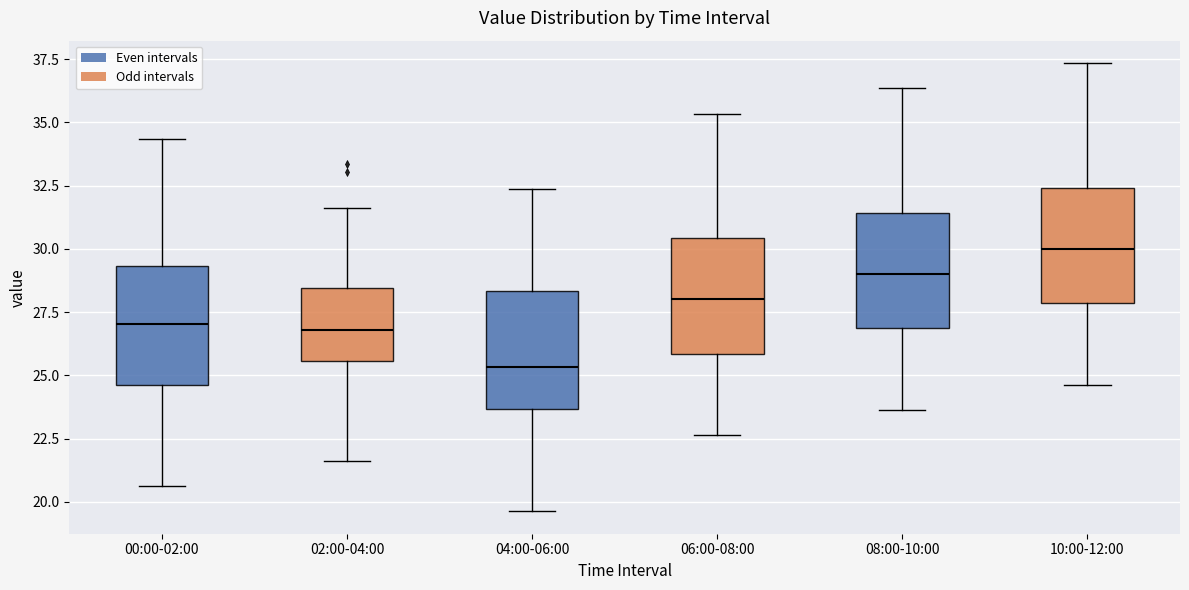

Reading left to right, transcribe this box plot: for each box, give where its median line is, the range the box spans, and where its two whiskers end, as read against the y-axis. The values are not printed on the chart, so give them approximately, as read against the axis.

00:00-02:00: median 27.0, box 24.5 to 29.5, whiskers 20.5 to 34.5
02:00-04:00: median 27.0, box 25.5 to 28.5, whiskers 21.5 to 31.5
04:00-06:00: median 25.5, box 23.5 to 28.5, whiskers 19.5 to 32.5
06:00-08:00: median 28.0, box 26.0 to 30.5, whiskers 22.5 to 35.5
08:00-10:00: median 29.0, box 27.0 to 31.5, whiskers 23.5 to 36.5
10:00-12:00: median 30.0, box 28.0 to 32.5, whiskers 24.5 to 37.5